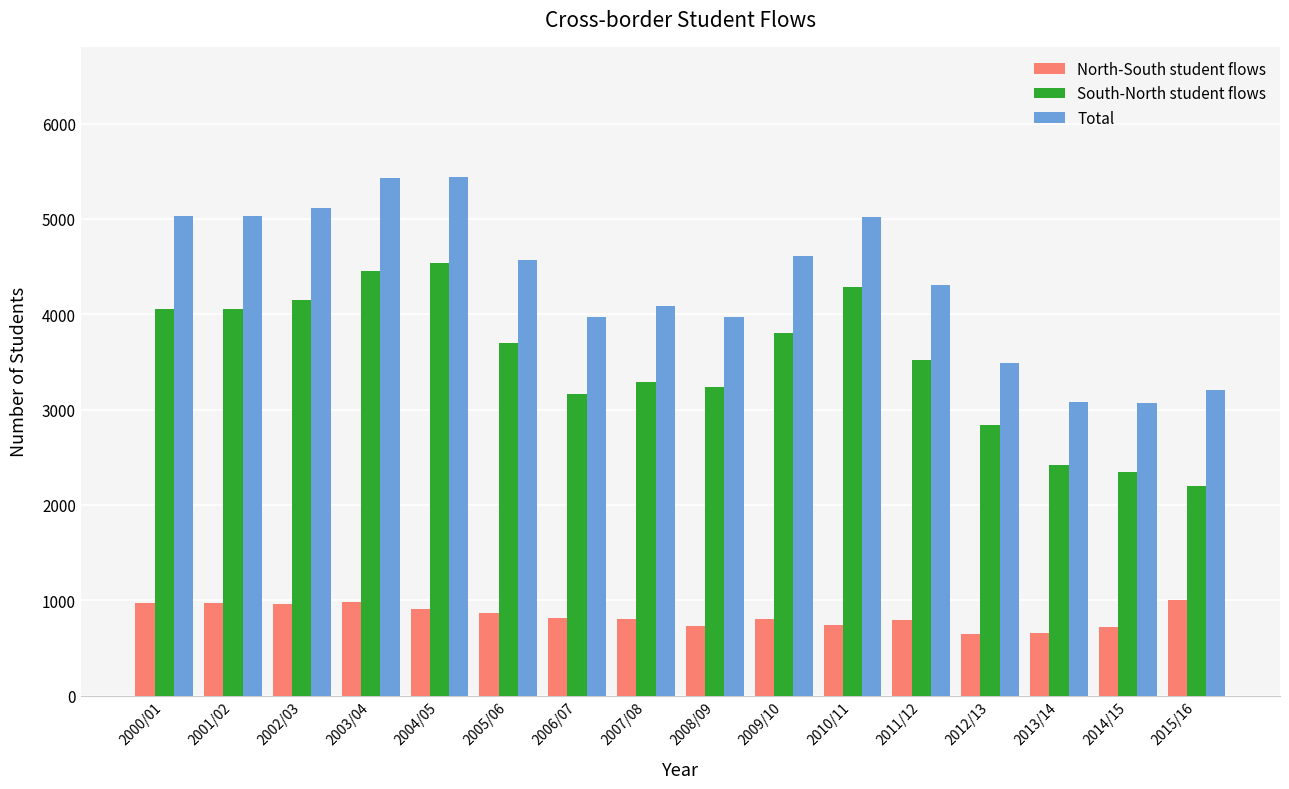

List the series in order of their peak value, highest first.

Total, South-North student flows, North-South student flows